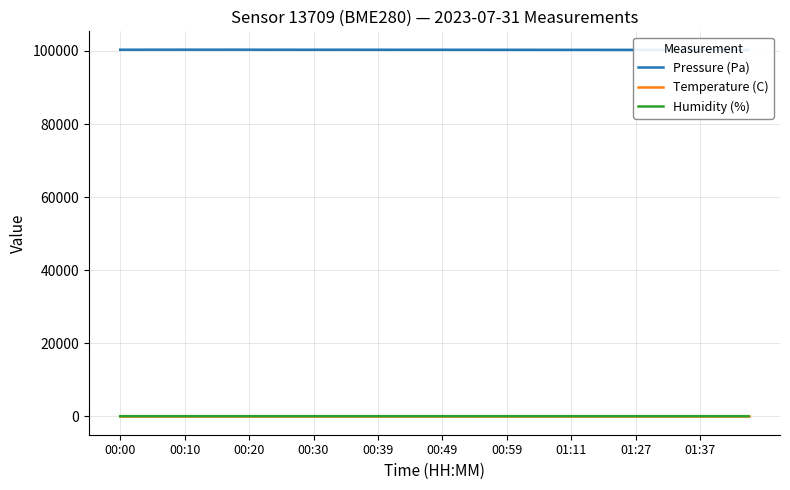

What is the spread (max minus min) of values at 22?

100310.8